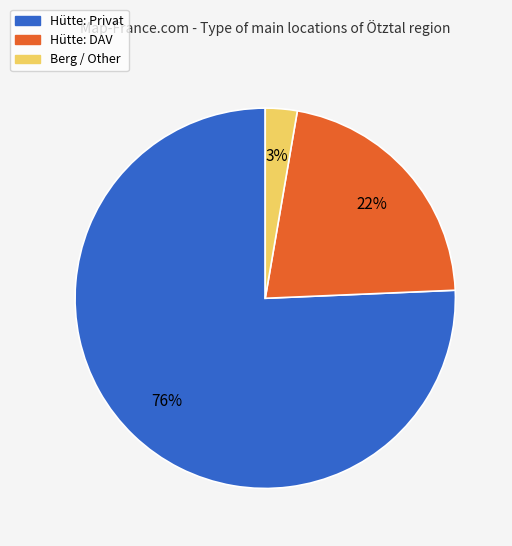

Is there a majority slice in this chart?

Yes